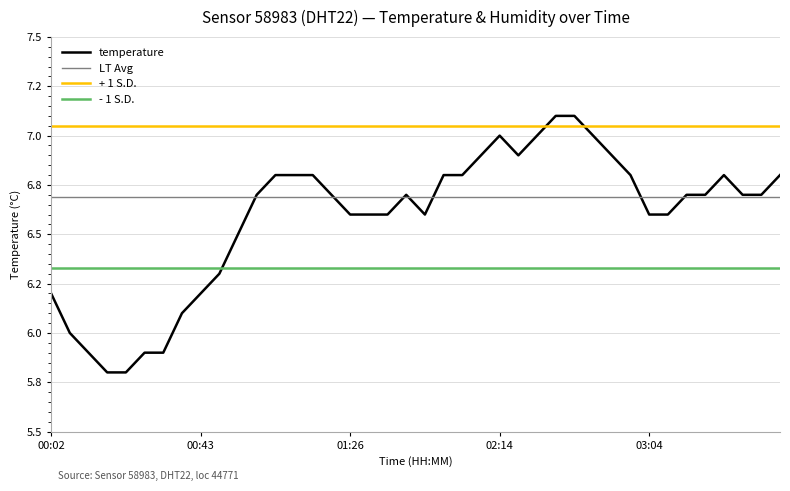

What is the difference between the maximum and minimum values?

1.3